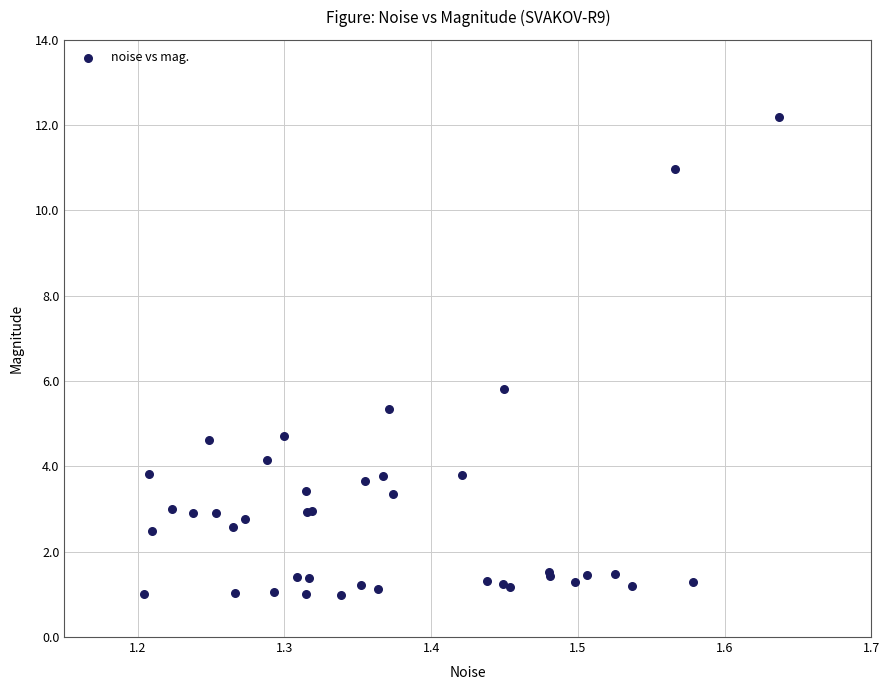

What Y value in the scatter plot is closest to 6?

5.8